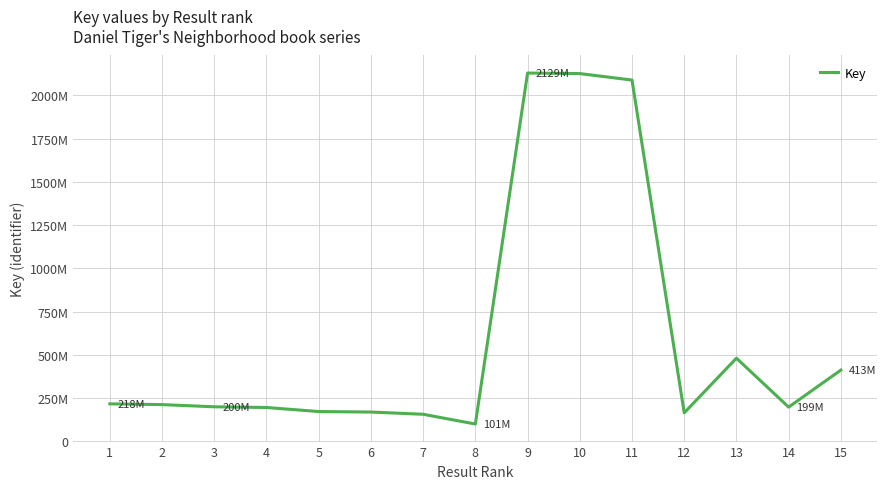

Does the chart have visible grid lines?

Yes